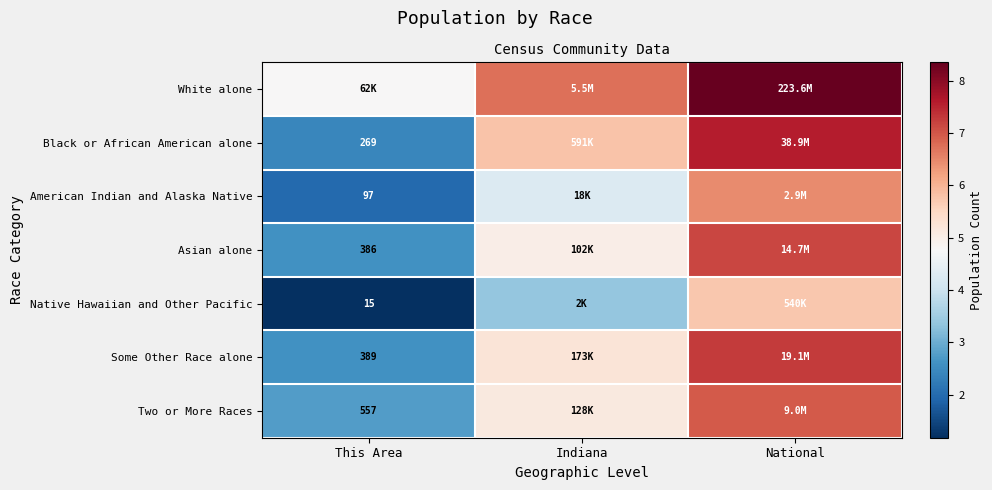

What is the sum of the Black or African American alone values at National and Indiana?

13.4